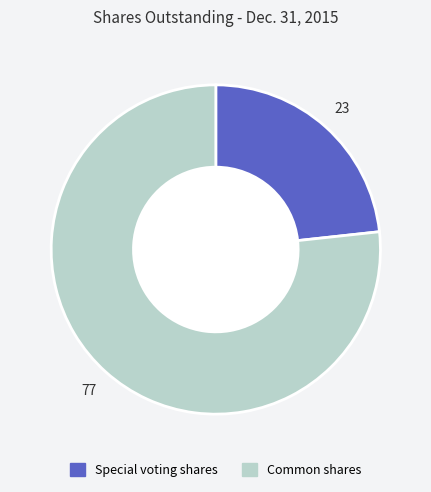

Is there any slice that represents more than half of the pie?

Yes